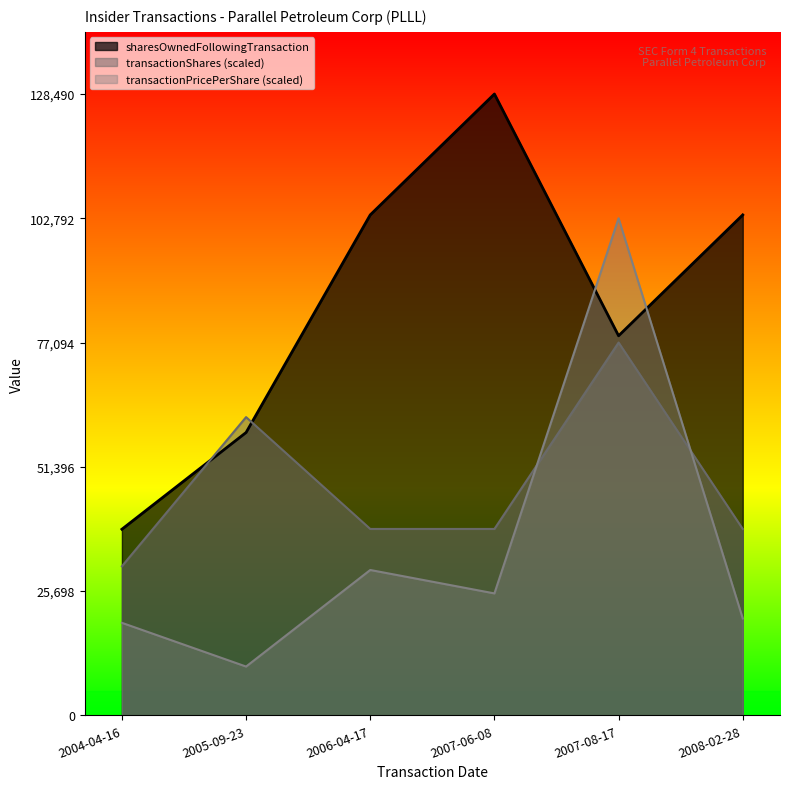

Where does the transactionPricePerShare series first go above 25218?

2006-04-17